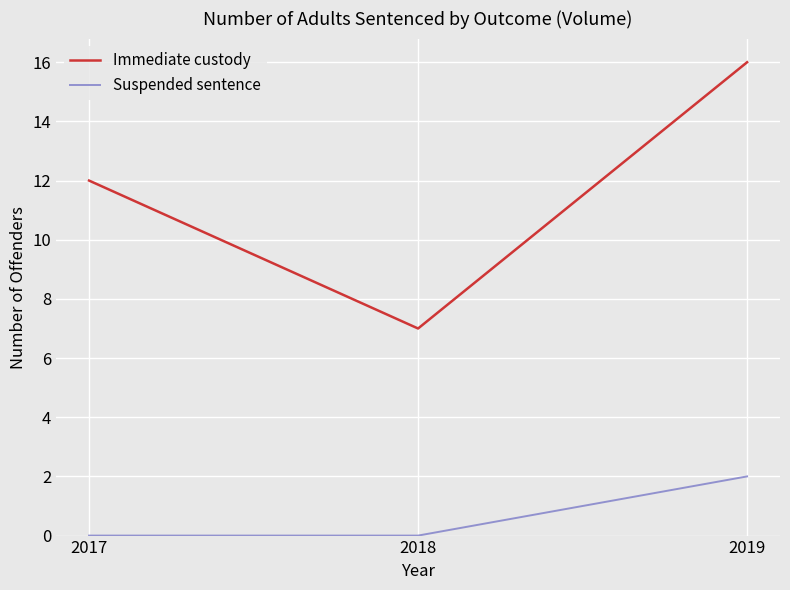

At which category is the sum across all series the highest?

2019